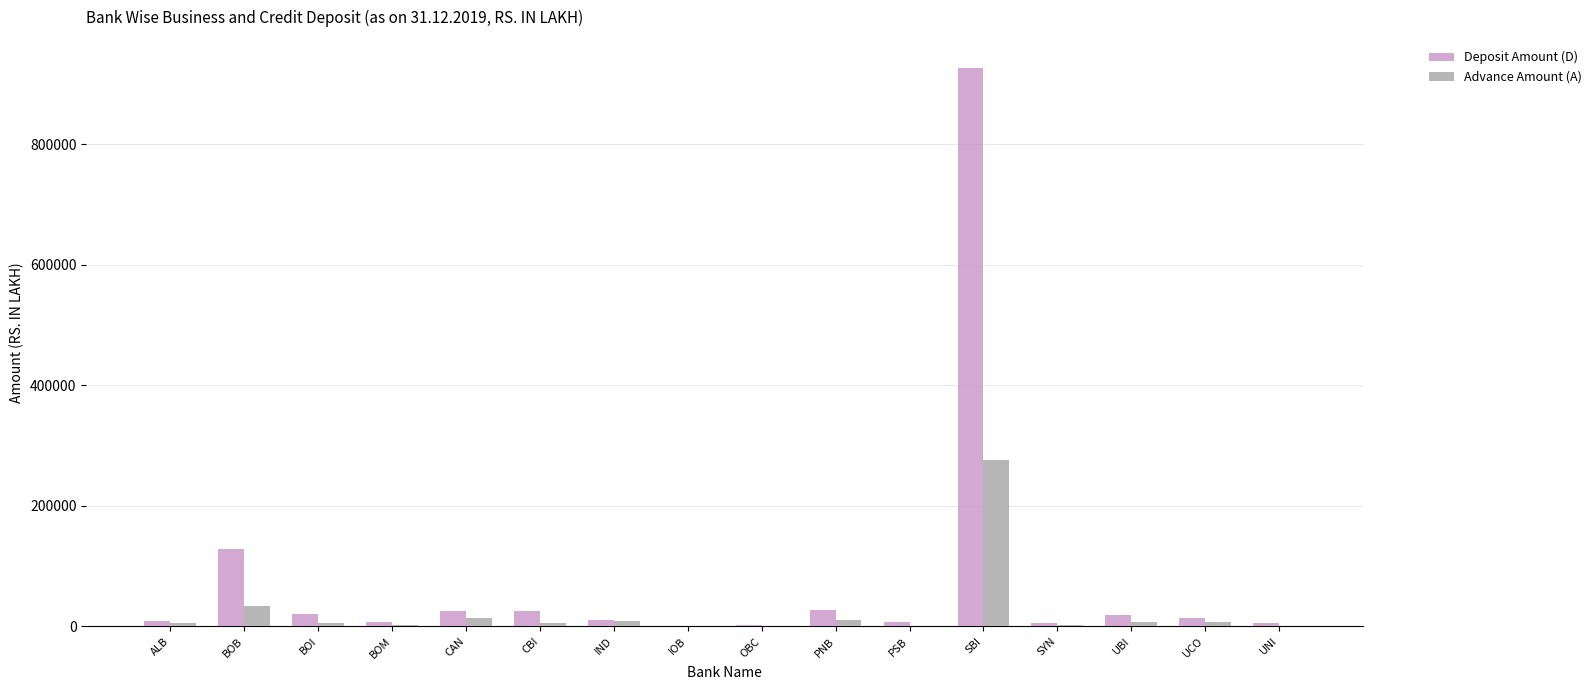

What are all the series names shown in the legend?

Deposit Amount (D), Advance Amount (A)